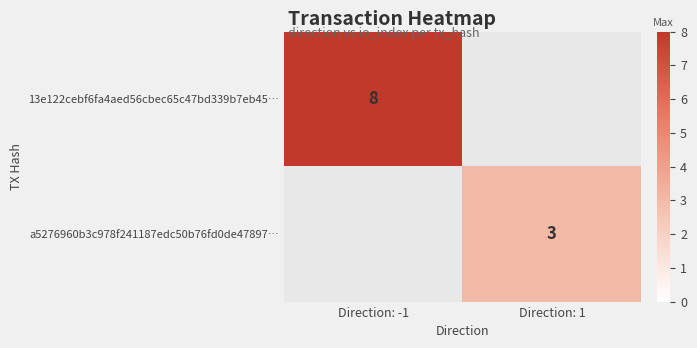

True or false: a5276960b3c978f241187edc50b76fd0de47897… has a value of 3 at Direction: 1.

True